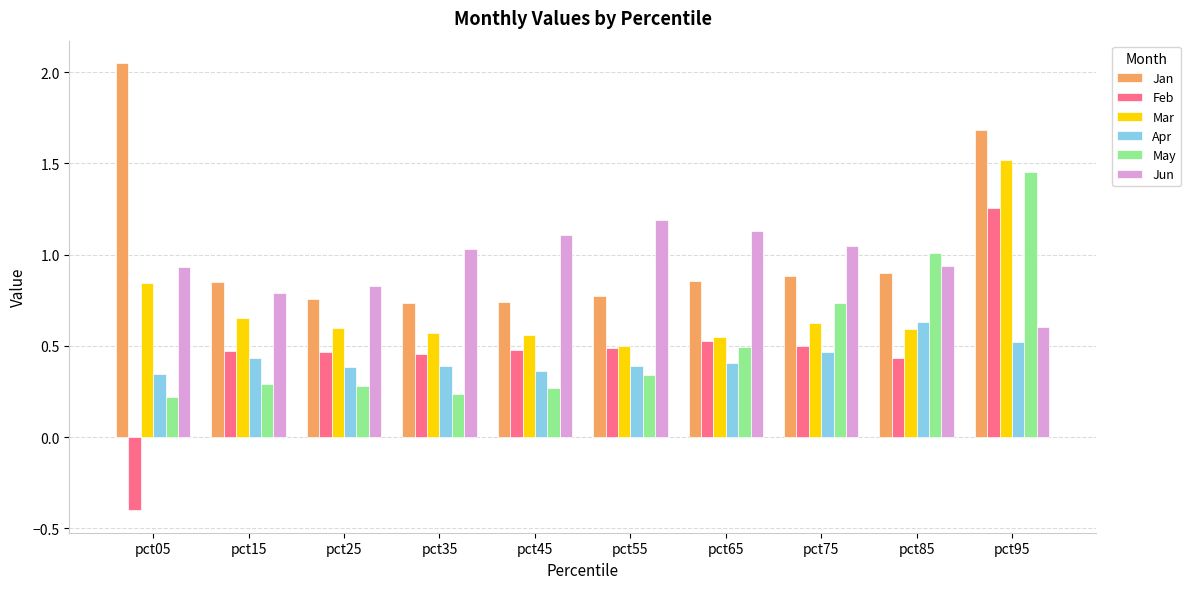

What is the sum of the Jan values at pct05 and pct35?

2.8